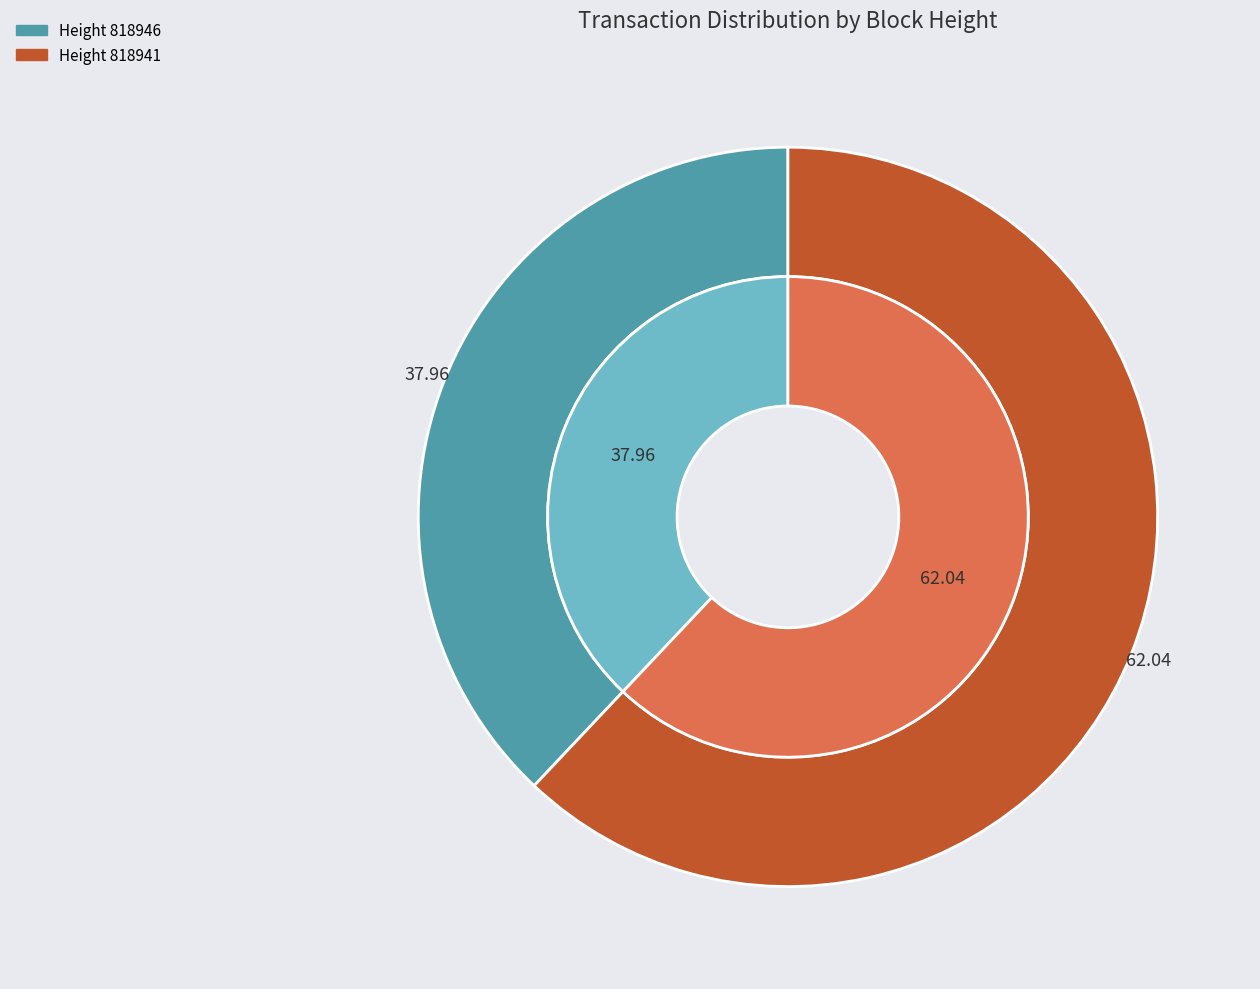

Which category has the smallest portion of the pie?

818946